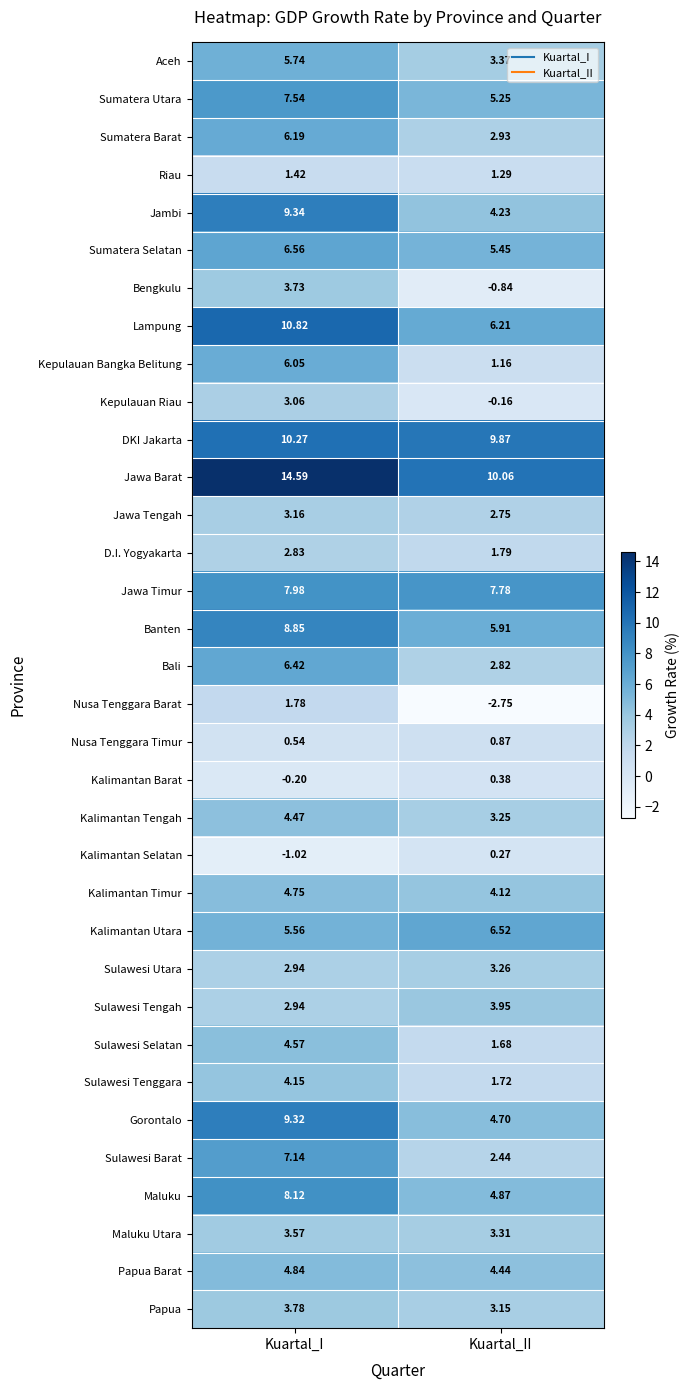

At which label does Bali first exceed 6?

Kuartal_I